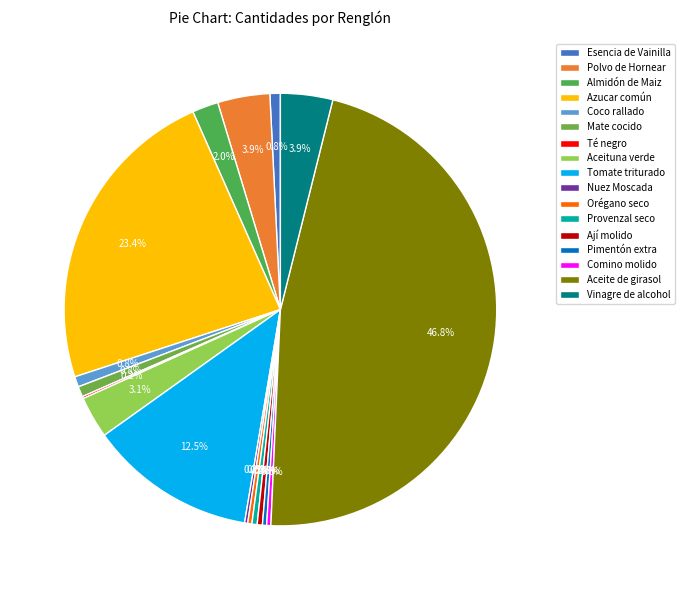

What percentage do Comino molido and Tomate triturado together represent?

12.8%